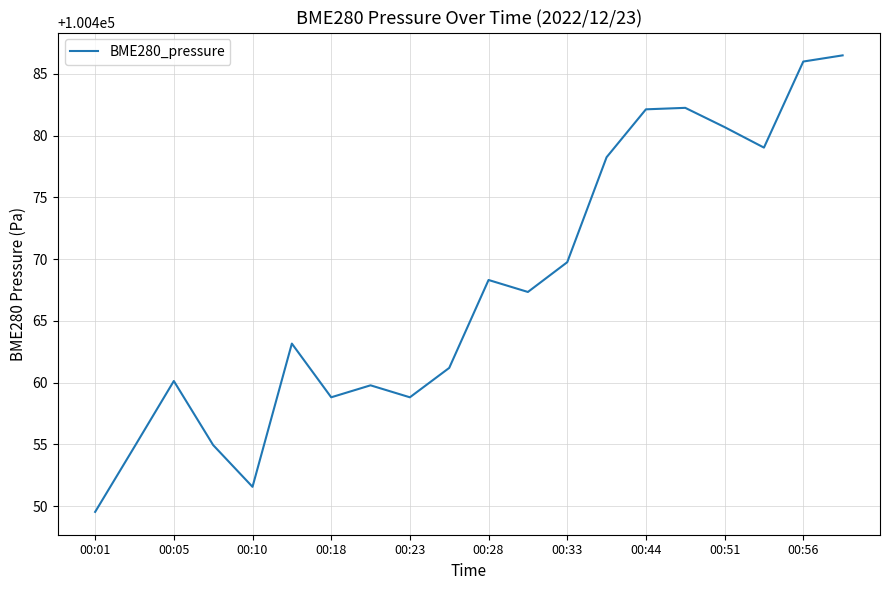

How many lines are shown in the chart?

1